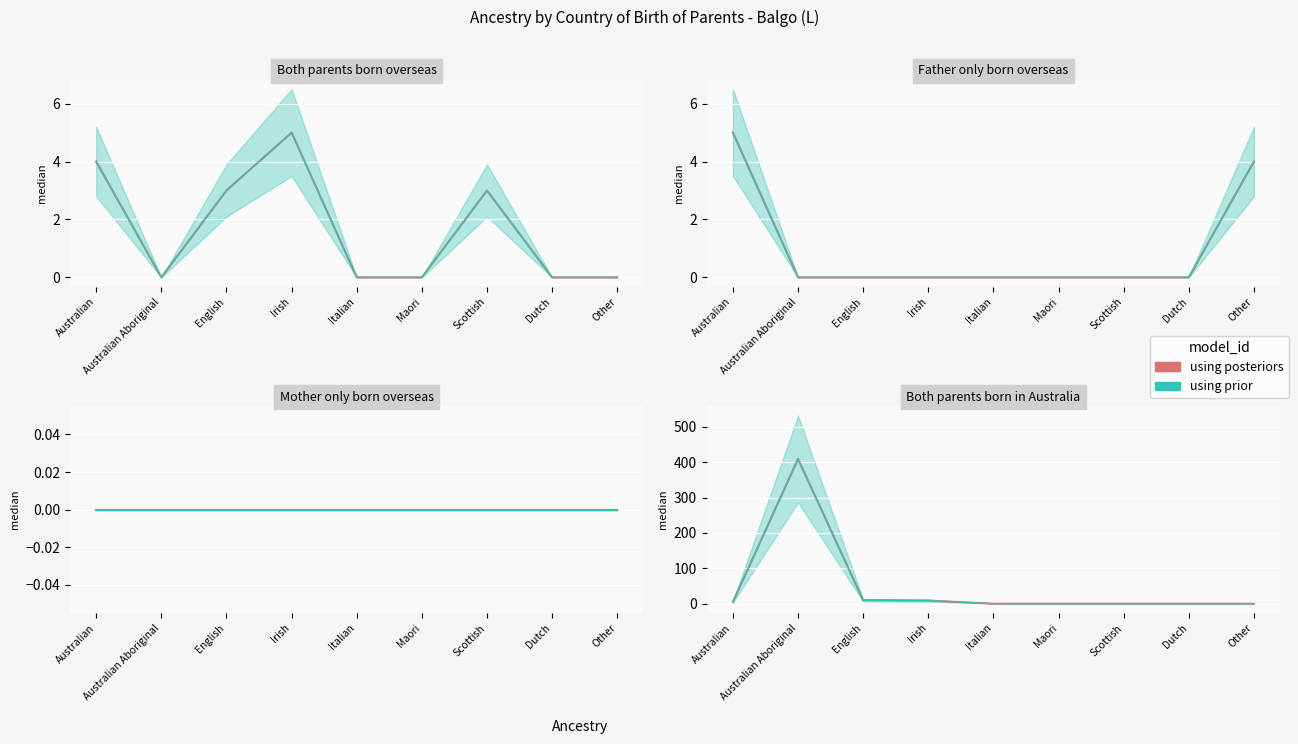

What position from the right is Italian?

5